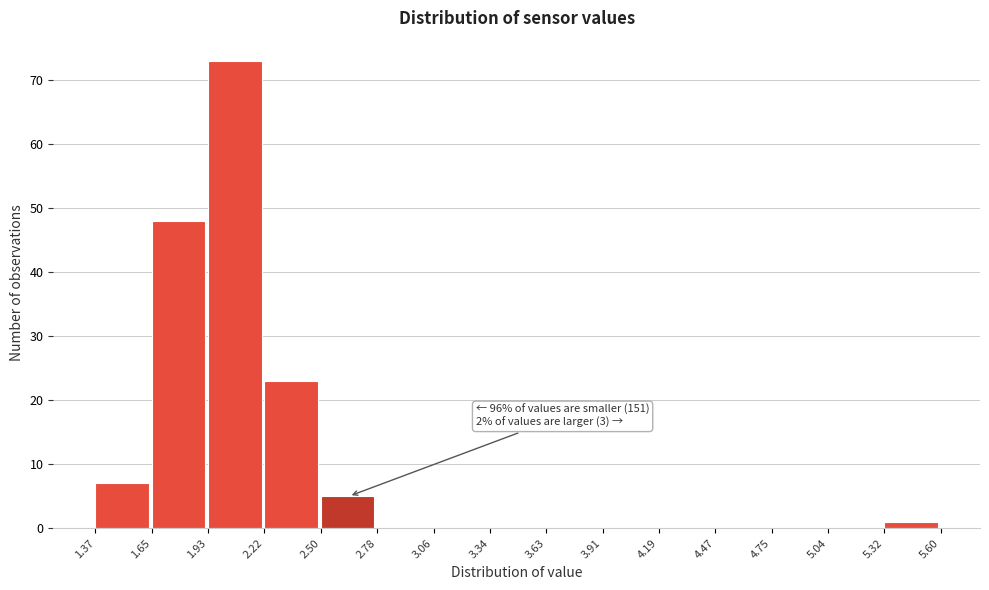

Over which range of the x-axis is the bar tallest?

1.93 to 2.22